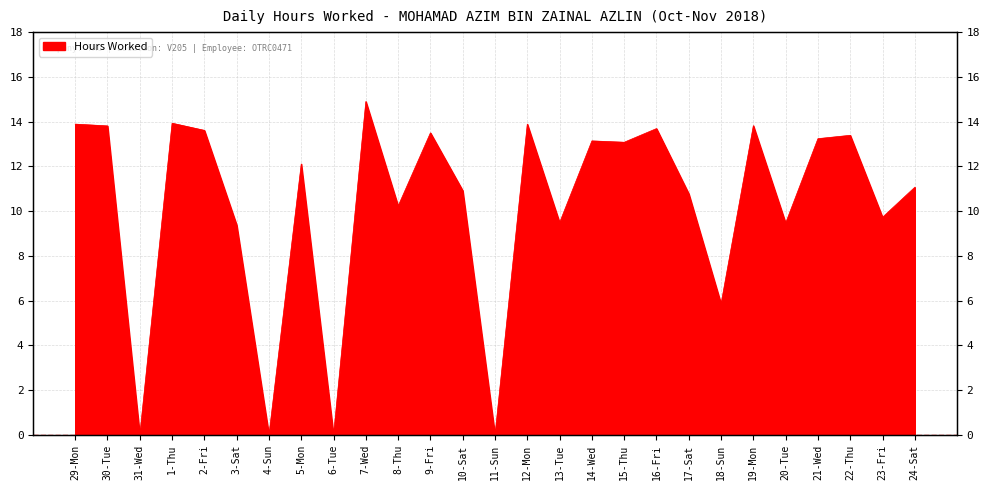

What is the average value?

10.3